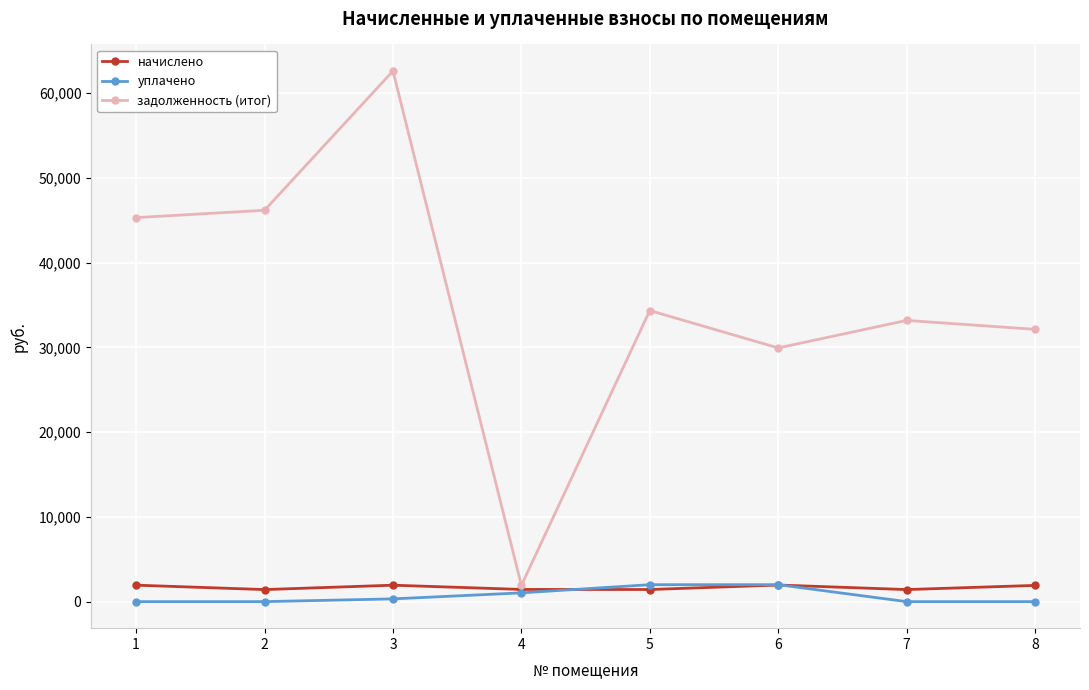

How many data points in уплачено are above 325?

4